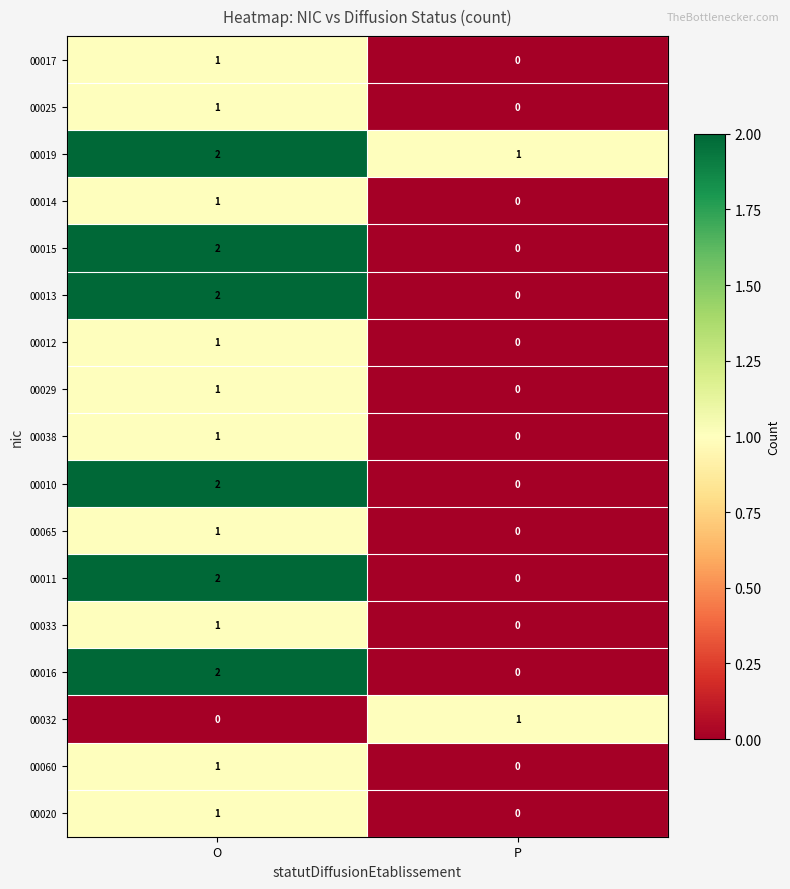

How many data points does each series have?

2